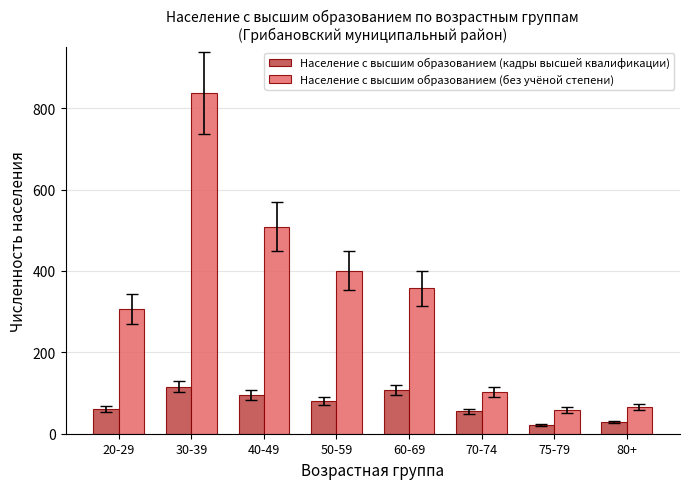

How many series are shown in this chart?

2